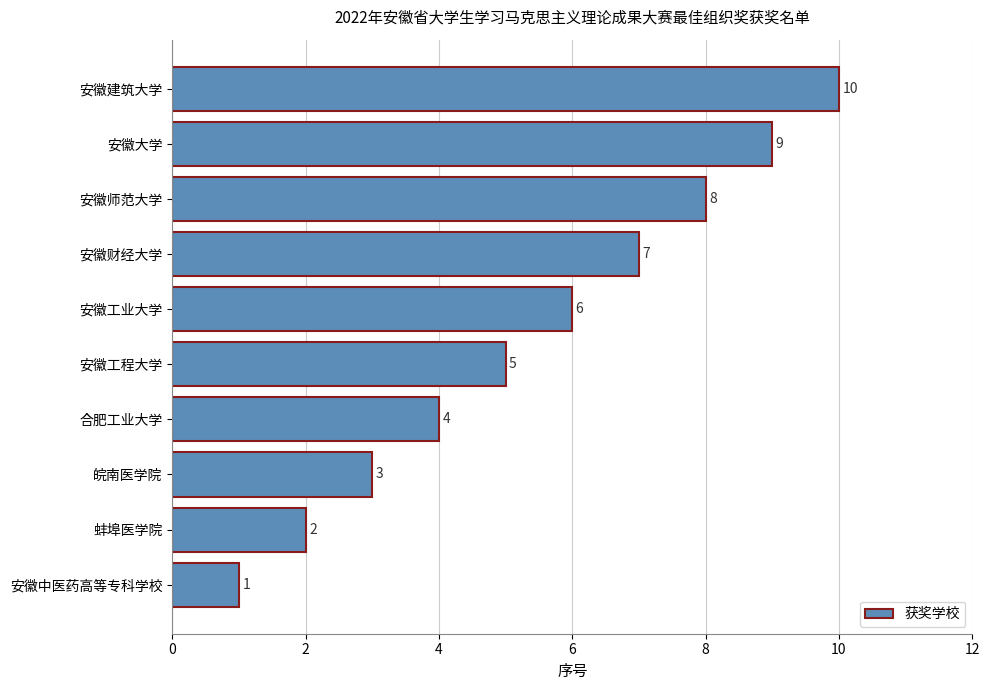

What is the change in value from 皖南医学院 to 安徽师范大学?

+5